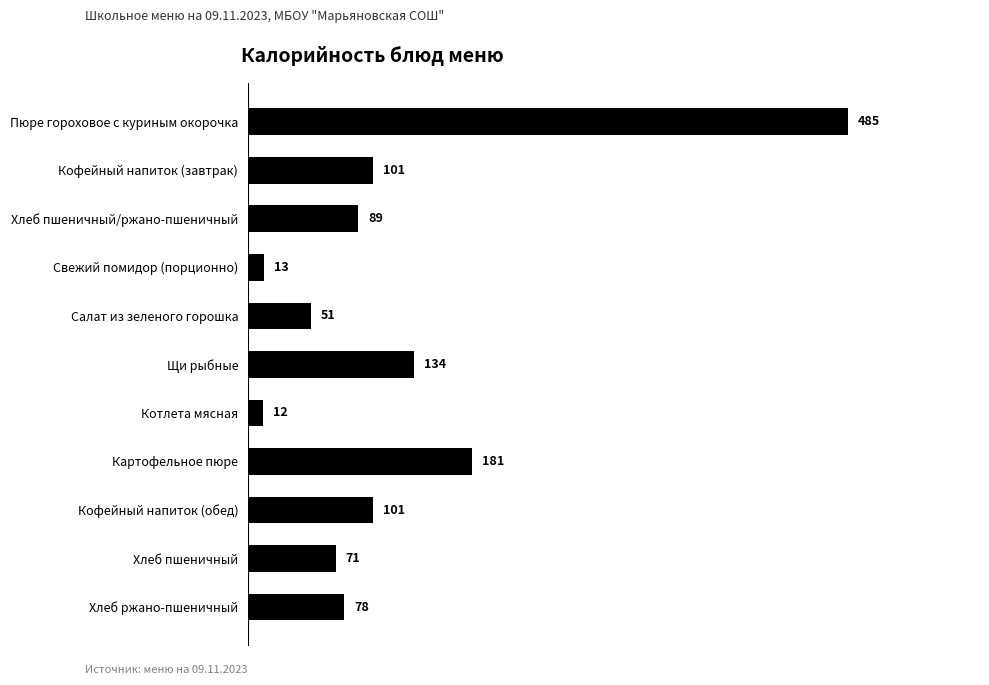

Does the chart contain stacked bars?

No